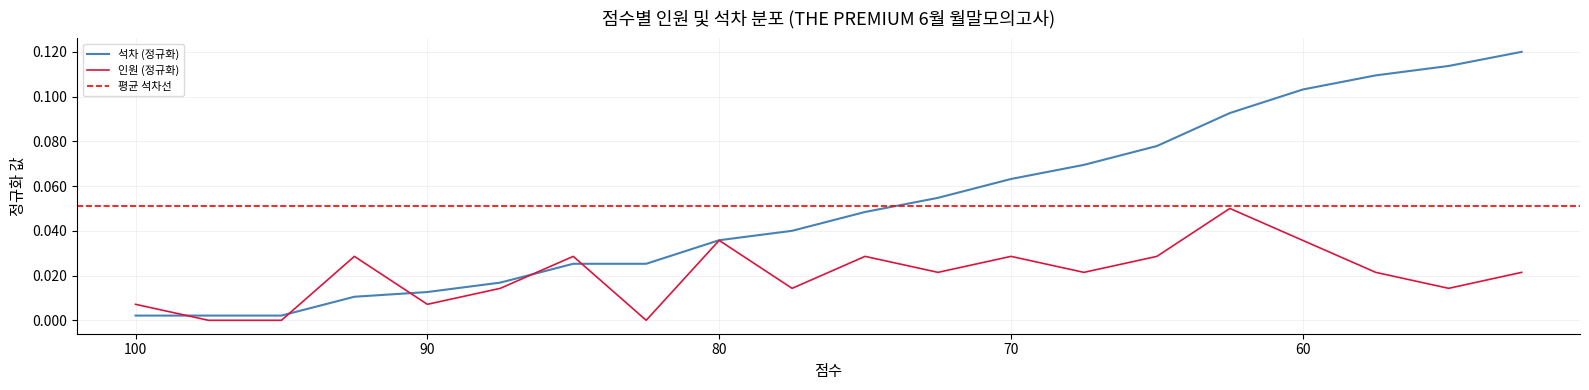

What position from the left is 87.5?

6